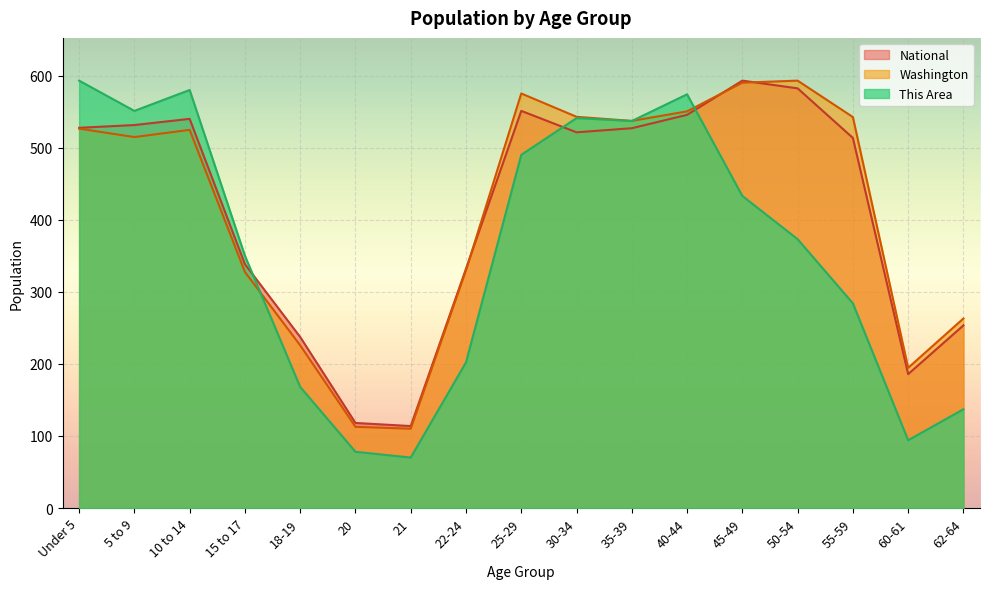

What are all the series names shown in the legend?

National, Washington, This Area